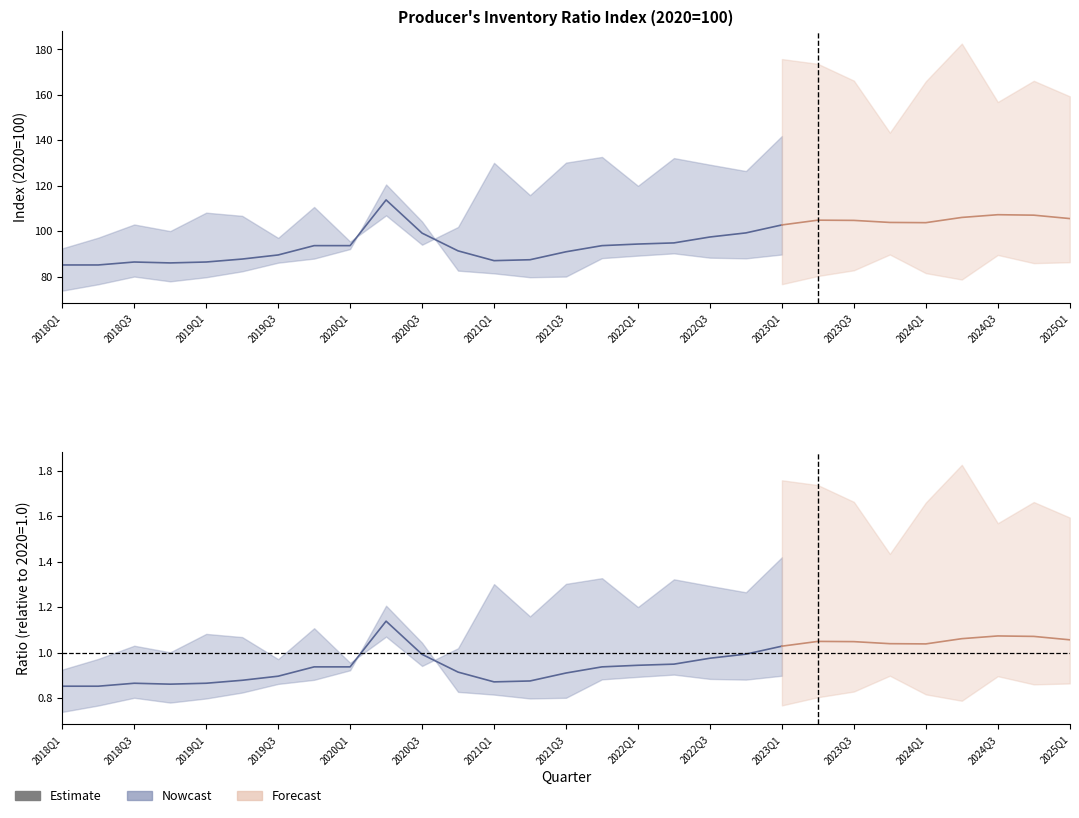

What position from the right is 17?

4